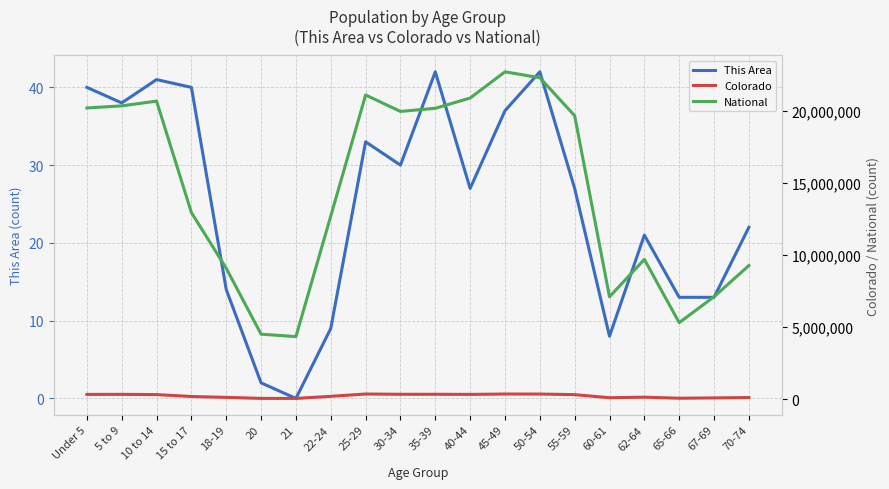

Does the chart have visible grid lines?

Yes